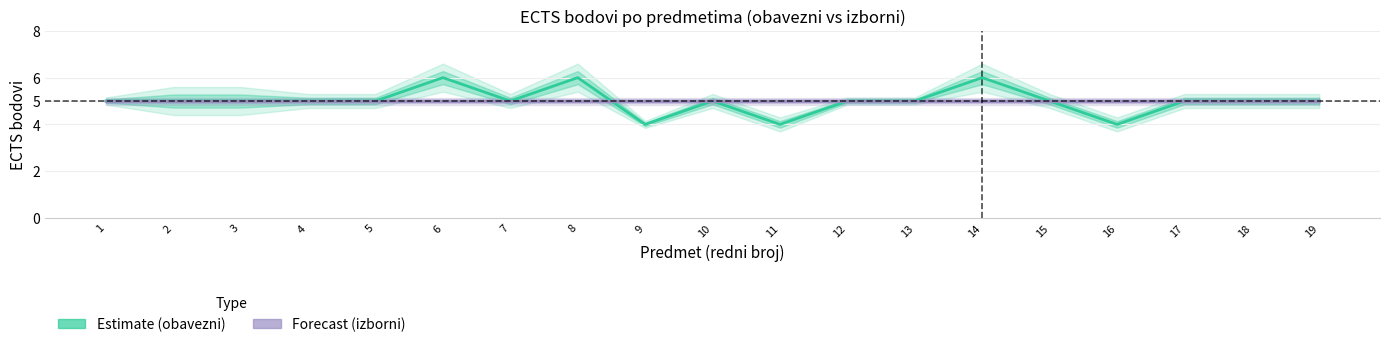

What are all the series names shown in the legend?

obavezni, izborni